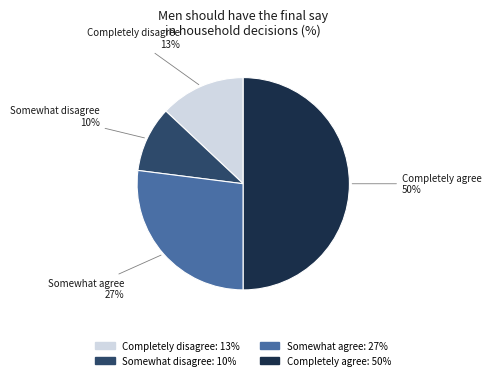

To the nearest percent, what is the average slice percentage?

25%